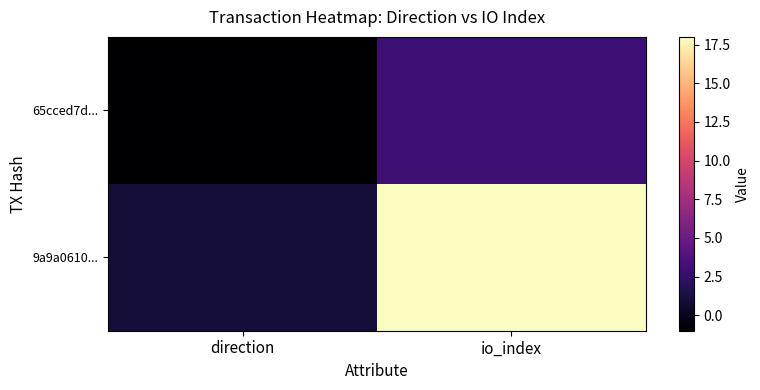

Count the number of categories in the chart.

2